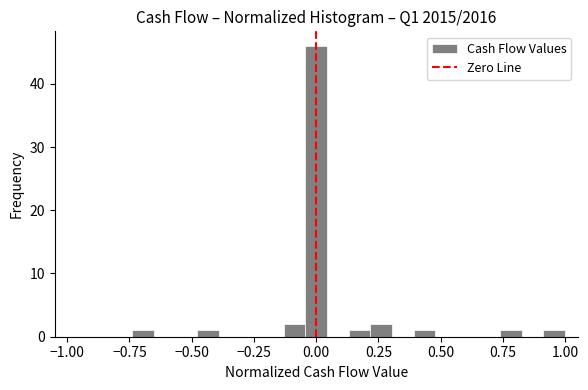

Around what value on the x-axis is the tallest bar? Give the approximate position of its centre, as read against the axis.

0.00